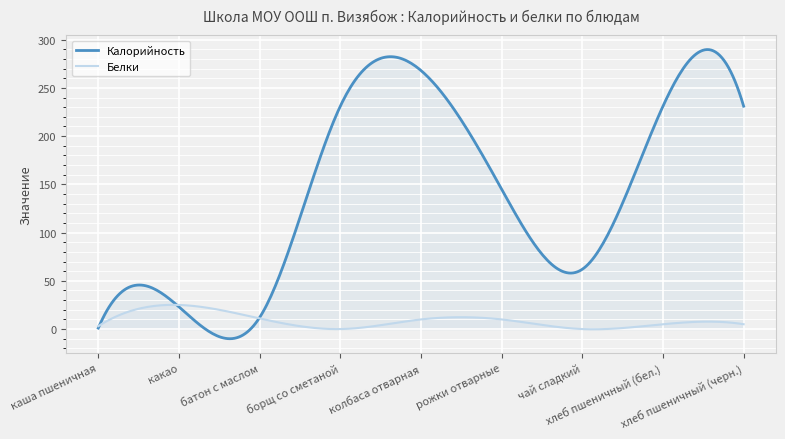

Does the chart display data point markers on the line(s)?

No